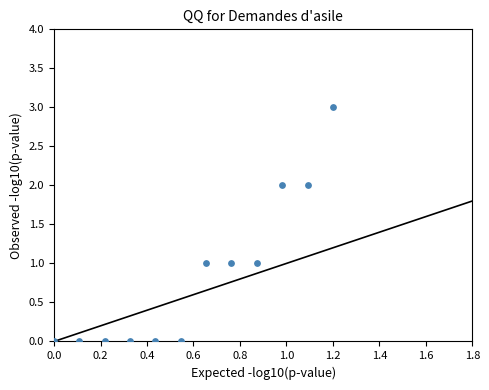

What is the range of Y values (max minus min)?

3